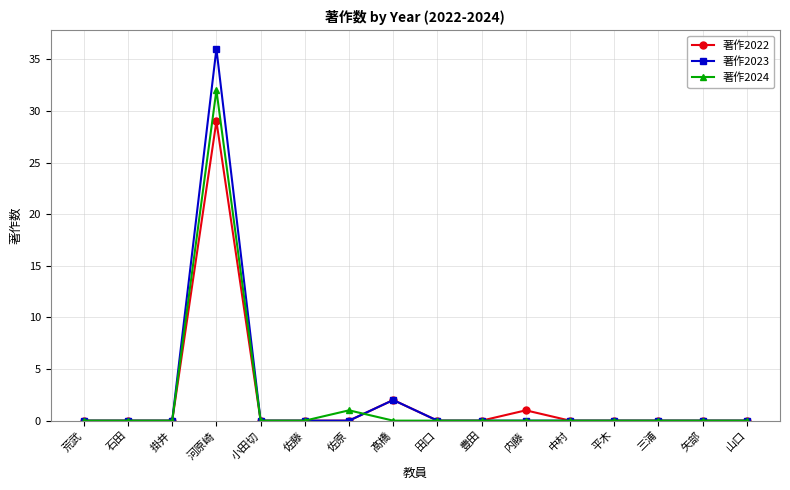

How many distinct data groups are displayed?

3